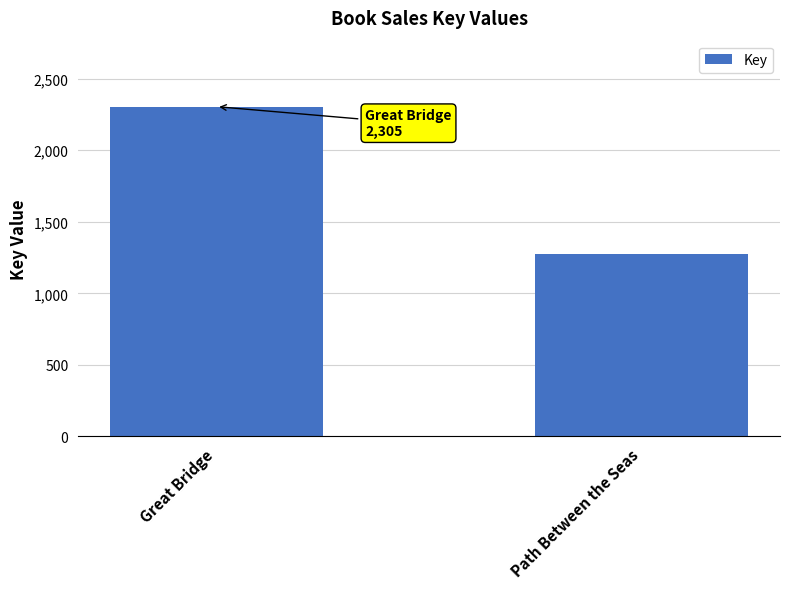

List the labels in order of value, largest first.

Great Bridge, Path Between the Seas